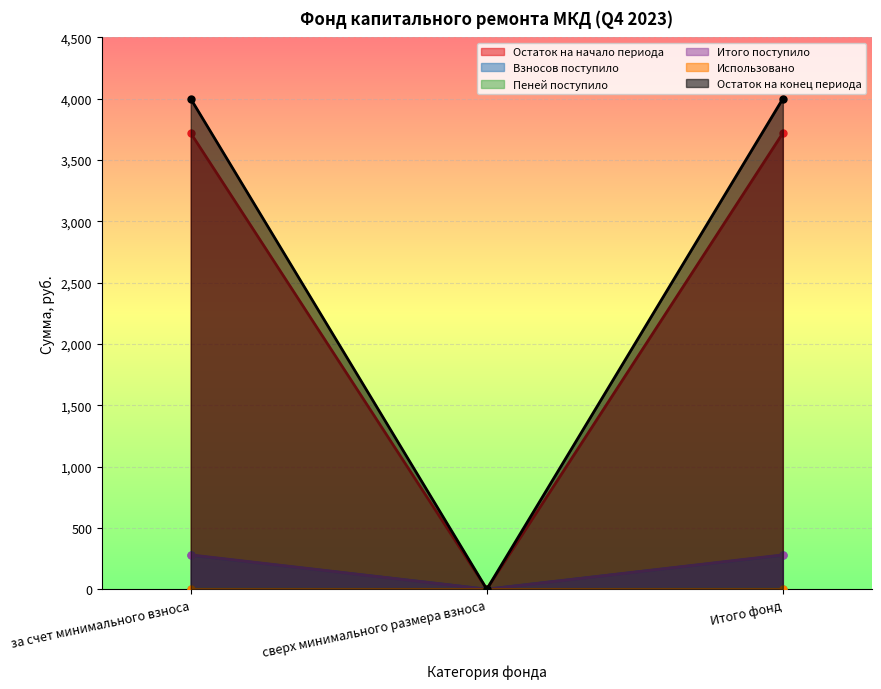

The value of Остаток на начало периода at за счет минимального взноса is 5.2. True or false?

False